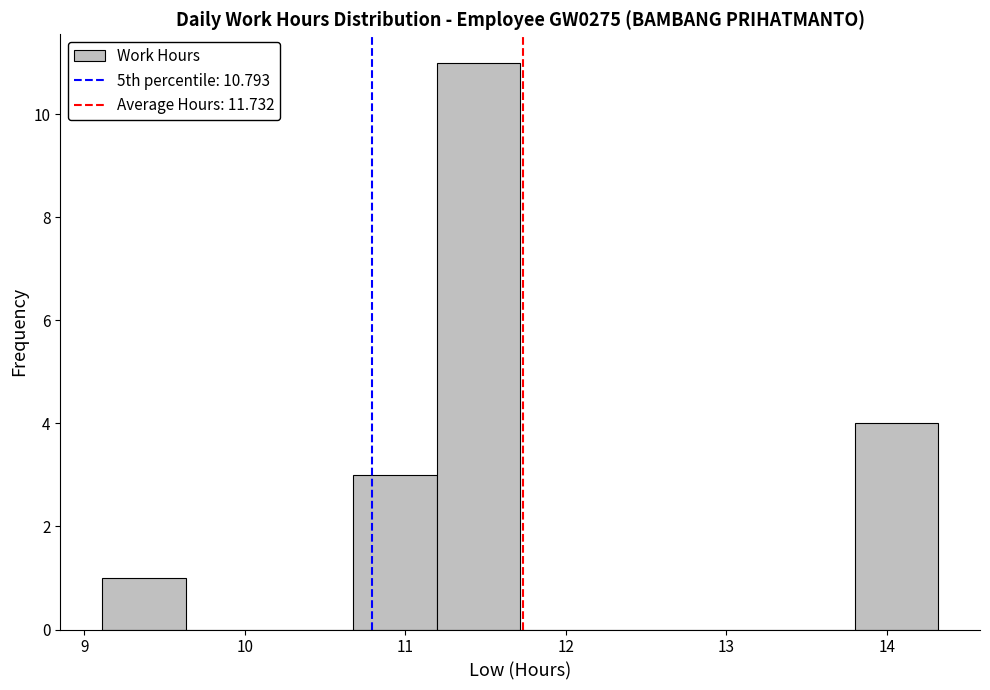

Reading left to right, list every bar in this chart as the range it spans on the x-axis followed by its height. Neither the bar edges nor the heights are printed on the chart, so give them approximately, as read against the axes.

9.1 to 9.6: 1
9.6 to 10.2: 0
10.2 to 10.7: 0
10.7 to 11.2: 3
11.2 to 11.7: 11
11.7 to 12.2: 0
12.2 to 12.8: 0
12.8 to 13.3: 0
13.3 to 13.8: 0
13.8 to 14.3: 4